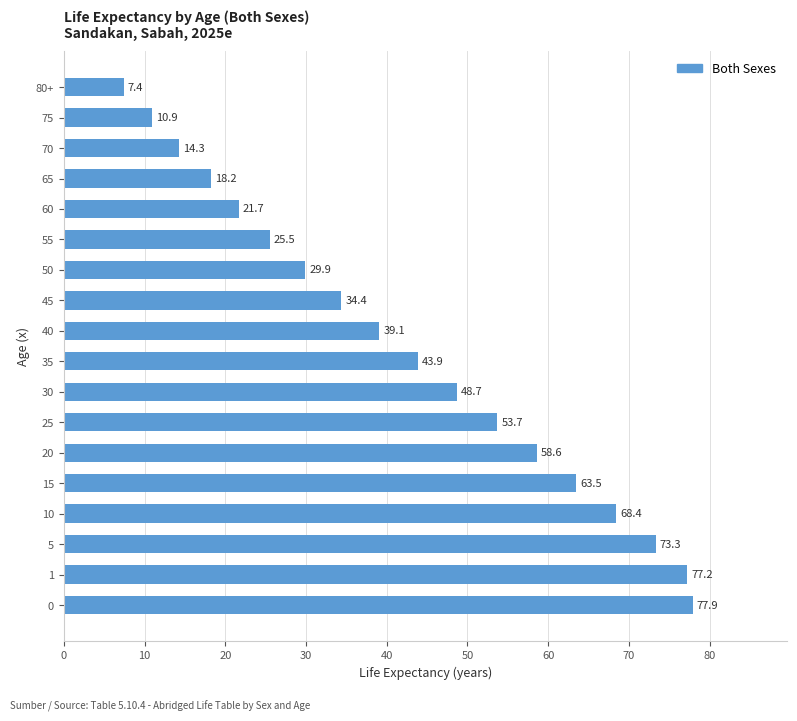

Reading bottom to top, transcribe all the data shown in this chart.

0=77.9	1=77.2	5=73.3	10=68.4	15=63.5	20=58.6	25=53.7	30=48.7	35=43.9	40=39.1	45=34.4	50=29.9	55=25.5	60=21.7	65=18.2	70=14.3	75=10.9	80+=7.4